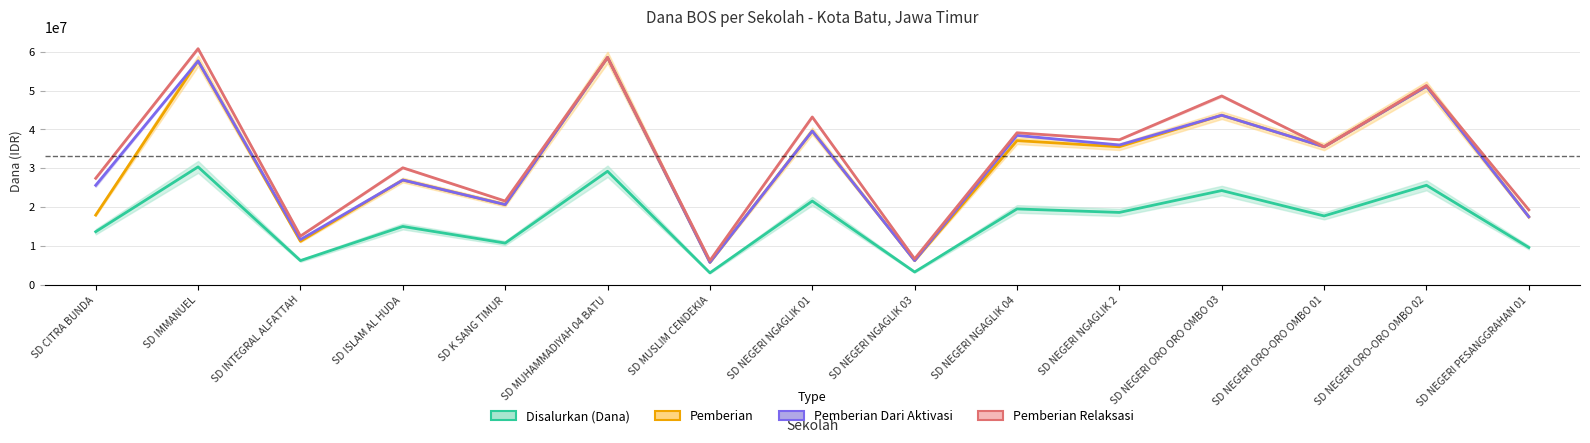

The value of Pemberian at SD MUHAMMADIYAH 04 BATU is 58500000. True or false?

True